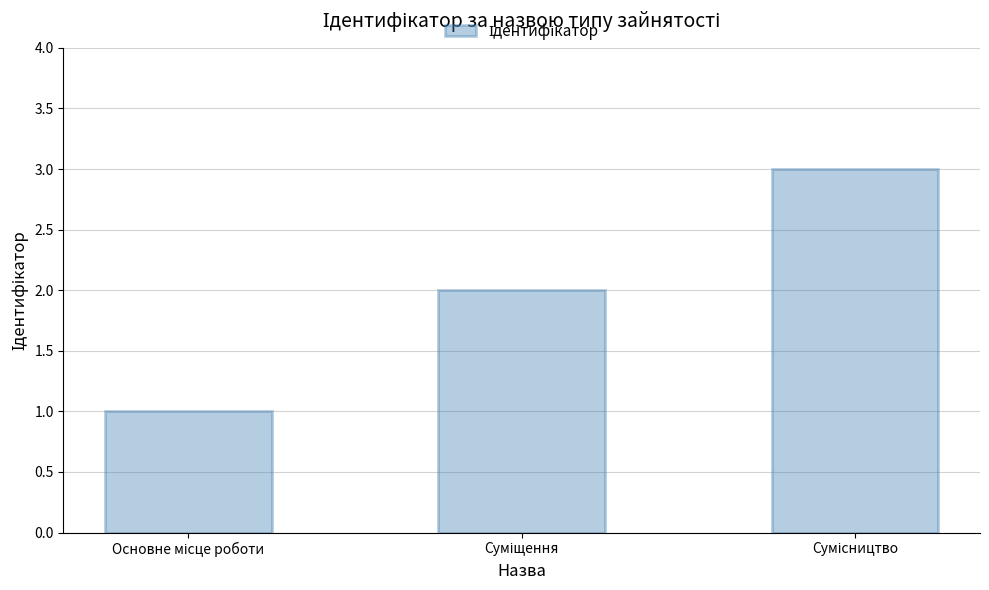

What is the maximum value shown in the chart?

3